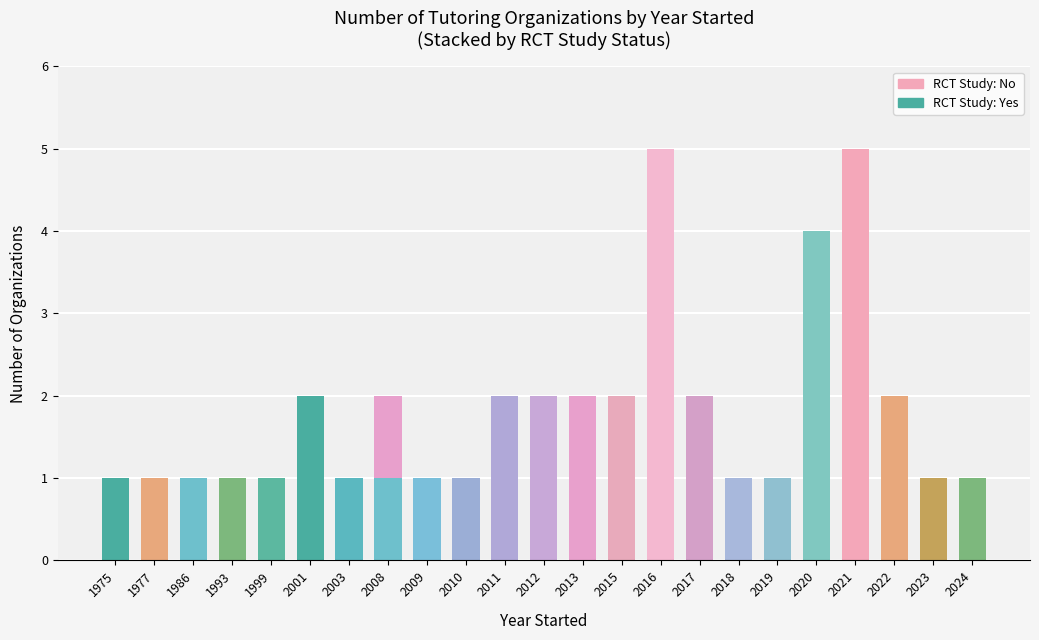

How many distinct data groups are displayed?

2